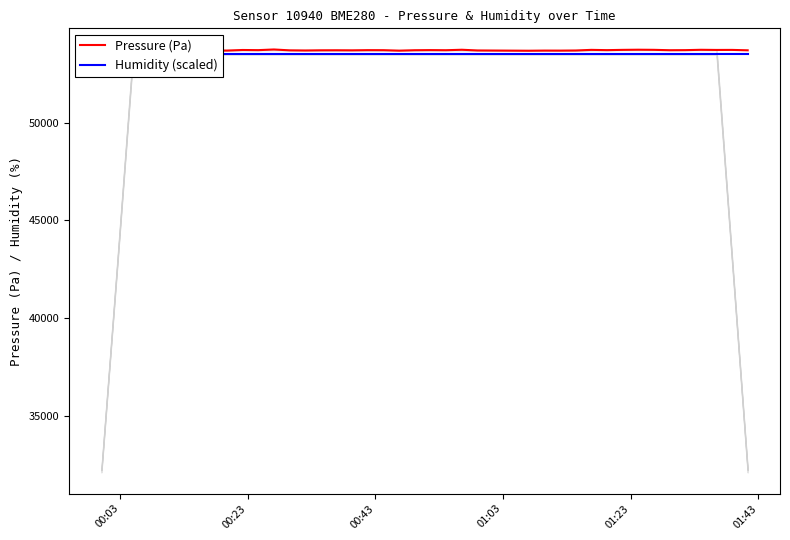

True or false: Pressure (Pa) and Humidity (scaled) intersect in this chart.

False